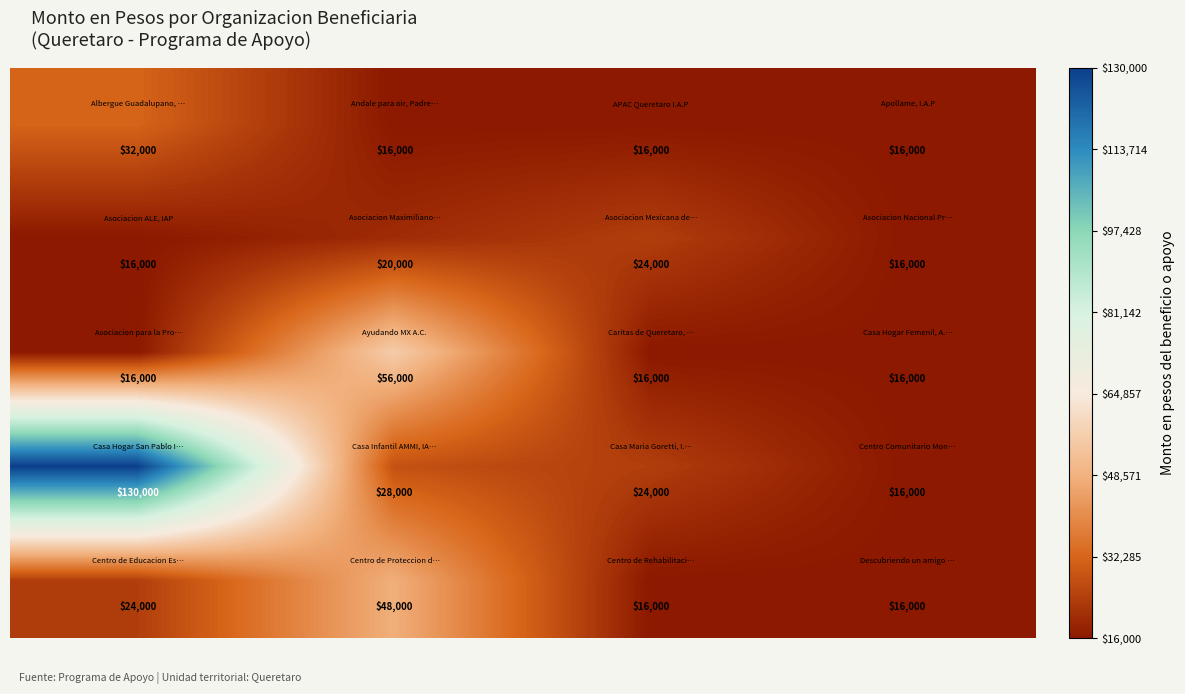

What is the minimum value shown in the chart?

16000